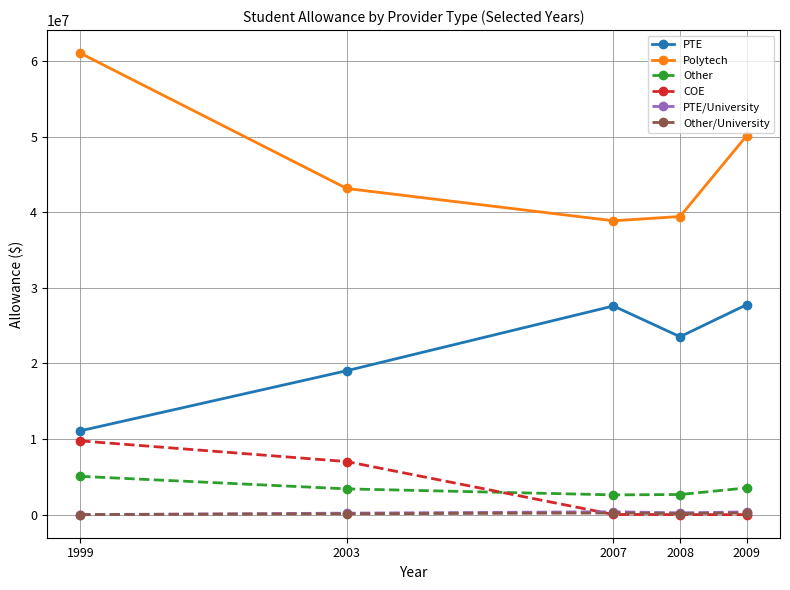

What is the greatest value displayed?

61020738